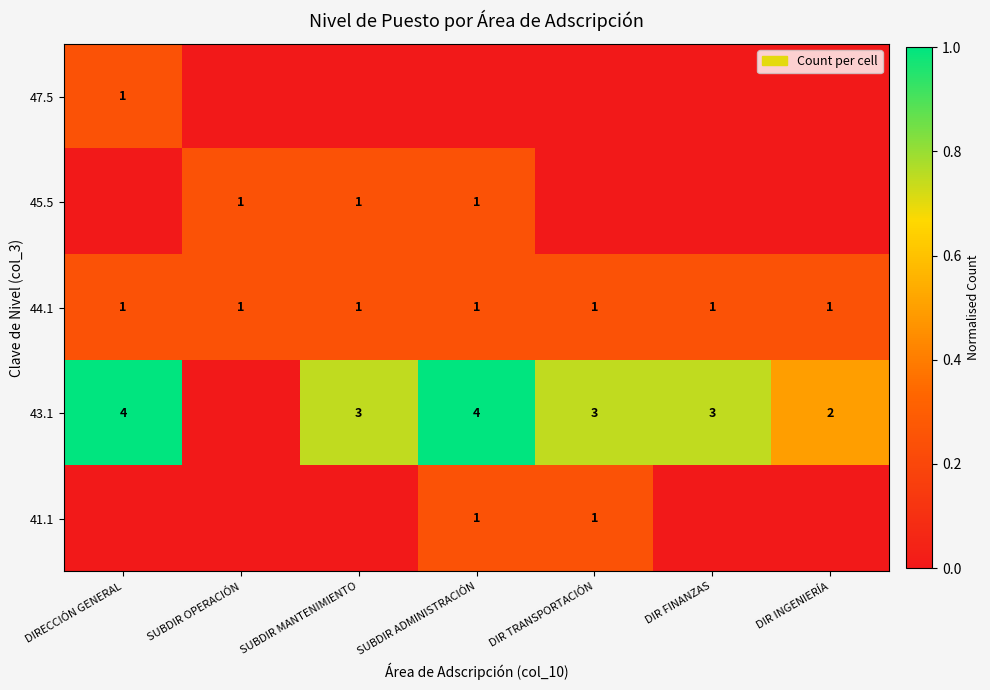

What is the total value across all series at DIRECCIÓN GENERAL?

1.5